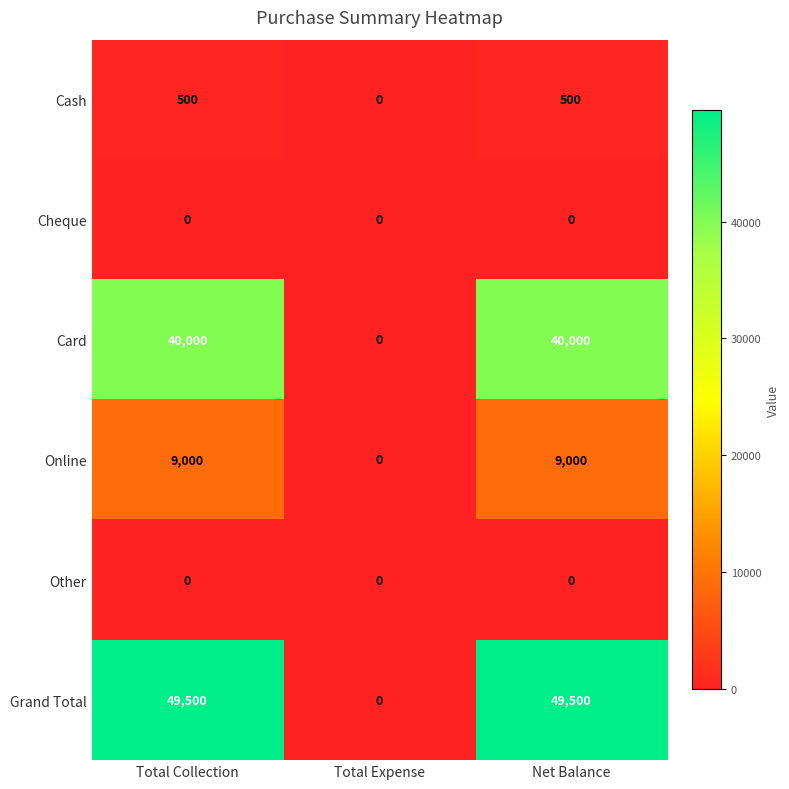

Reading left to right, extract all data points from this chart.

Cash: 500	0	500
Cheque: 0	0	0
Card: 40000	0	40000
Online: 9000	0	9000
Other: 0	0	0
Grand Total: 49500	0	49500